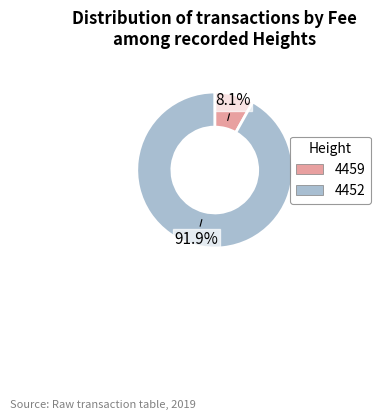

Is it true that 4452 is 99% of the pie?

False